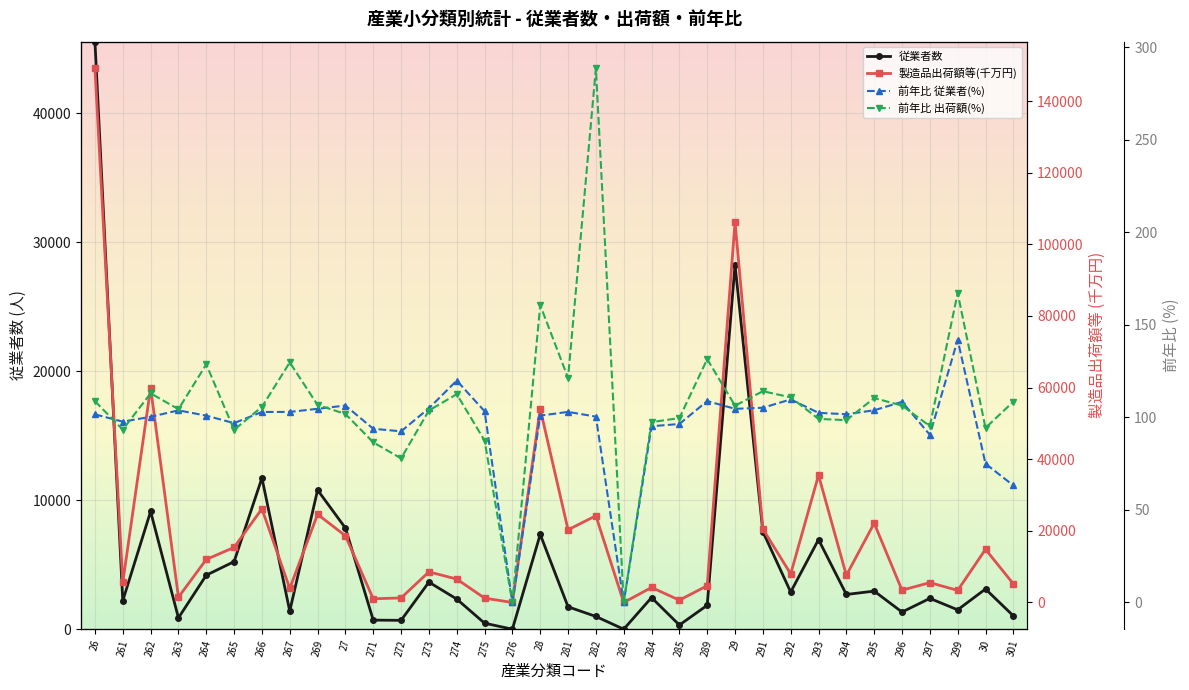

What is the maximum value shown in the chart?

149146.3